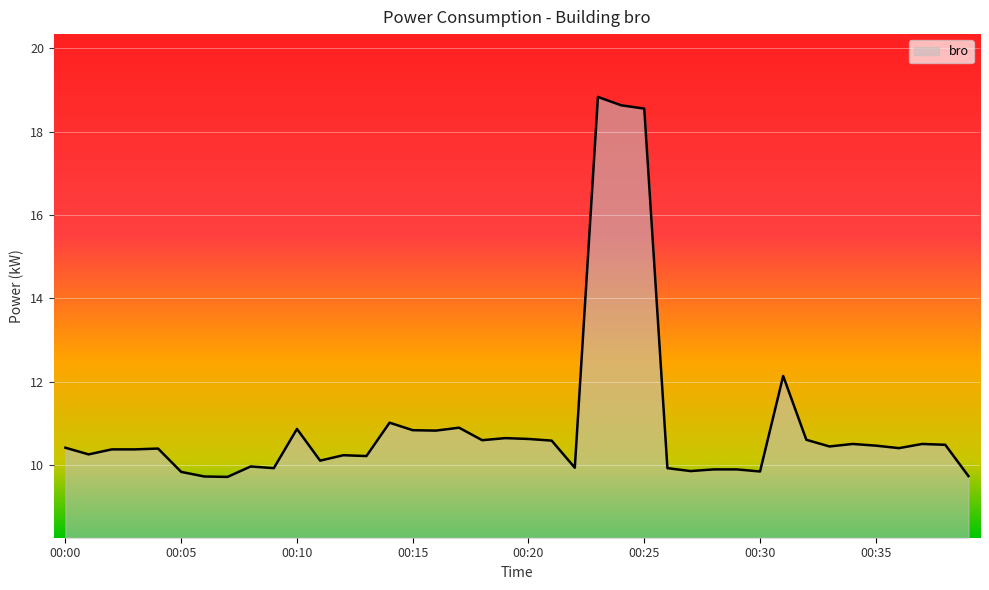

Count the number of categories in the chart.

40